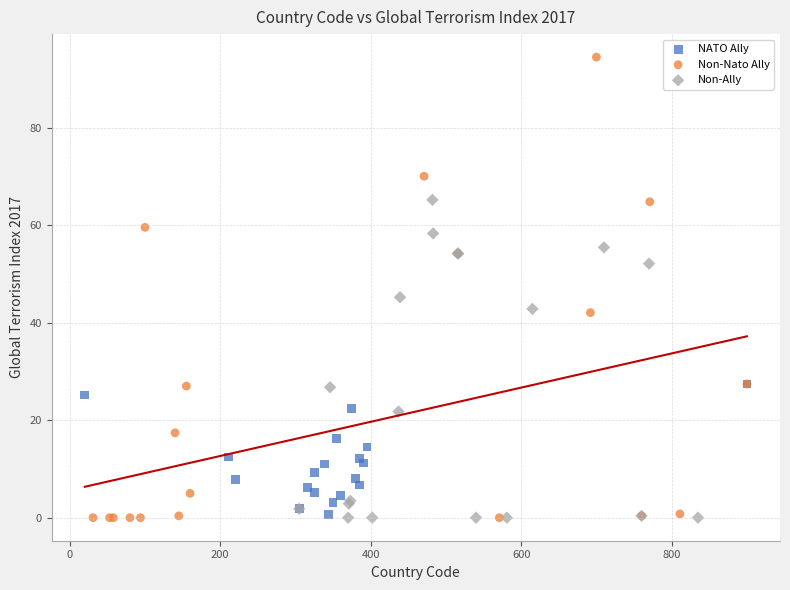

What are all the series names shown in the legend?

NATO Ally, Non-Nato Ally, Non-Ally